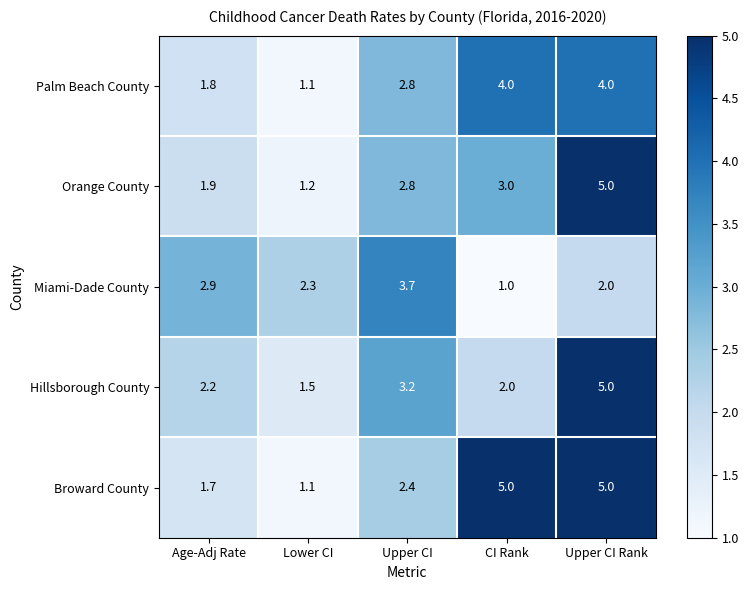

At which label does Miami-Dade County first exceed 2?

Age-Adj Rate